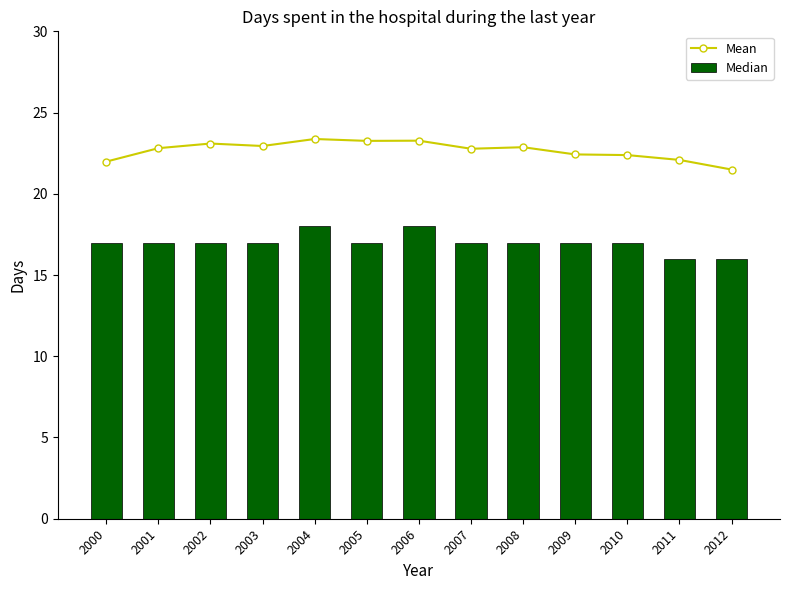

What is the average value of the Median series?

17